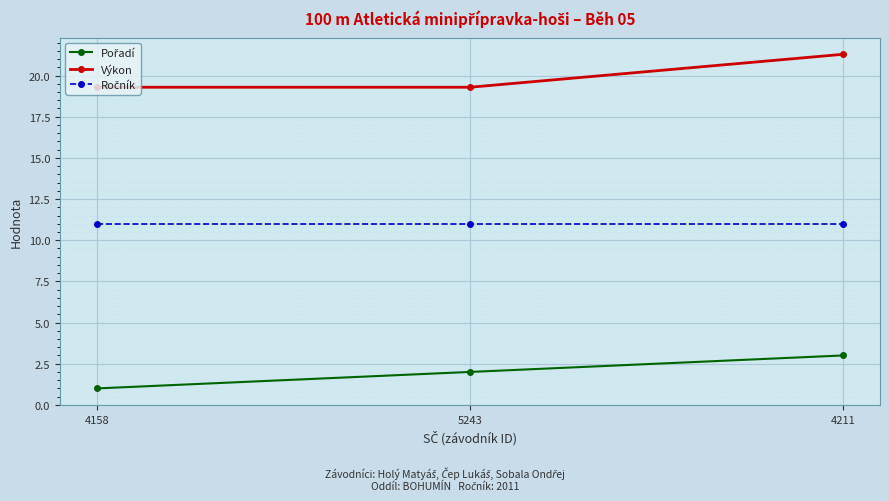

Is it true that Výkon equals 5.6 at 4158?

False